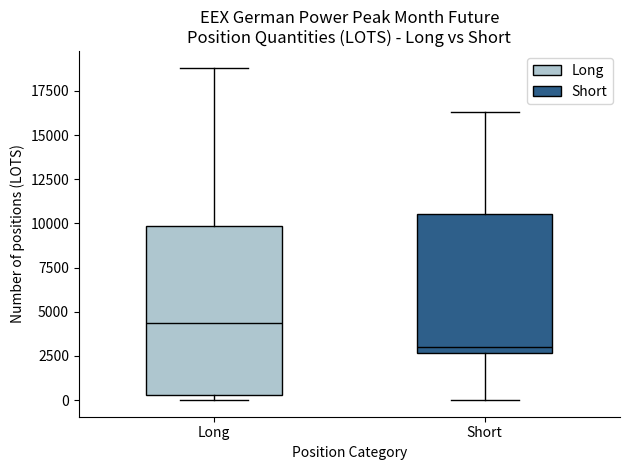

Reading left to right, transcribe this box plot: for each box, give where its median line is, the range the box spans, and where its two whiskers end, as read against the y-axis. The values are not printed on the chart, so give them approximately, as read against the axis.

Long: median 4500, box 500 to 10000, whiskers 0 to 19000
Short: median 3000, box 2500 to 10500, whiskers 0 to 16500